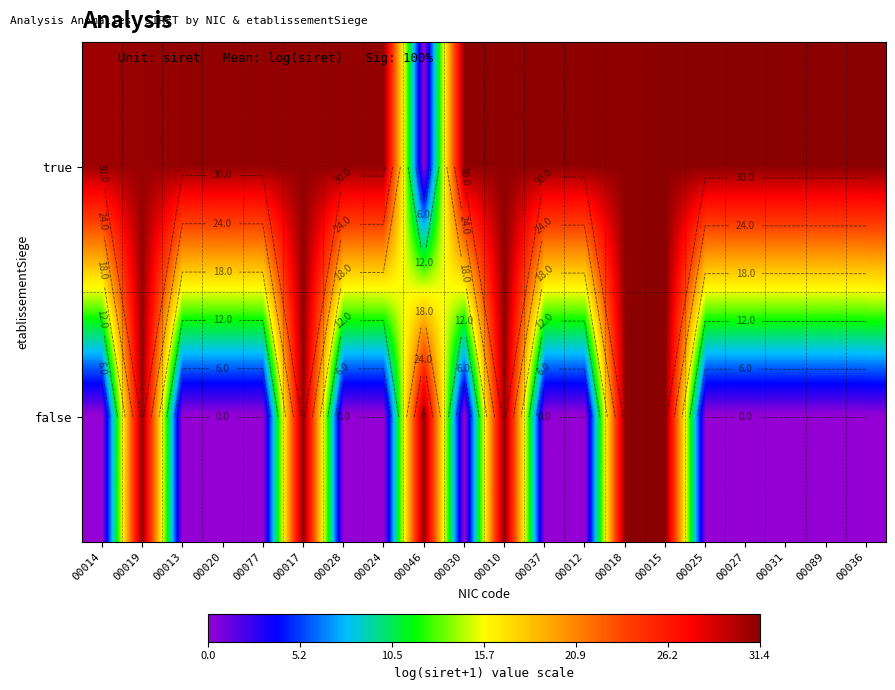

At how many categories does at least one series exceed 27?

20